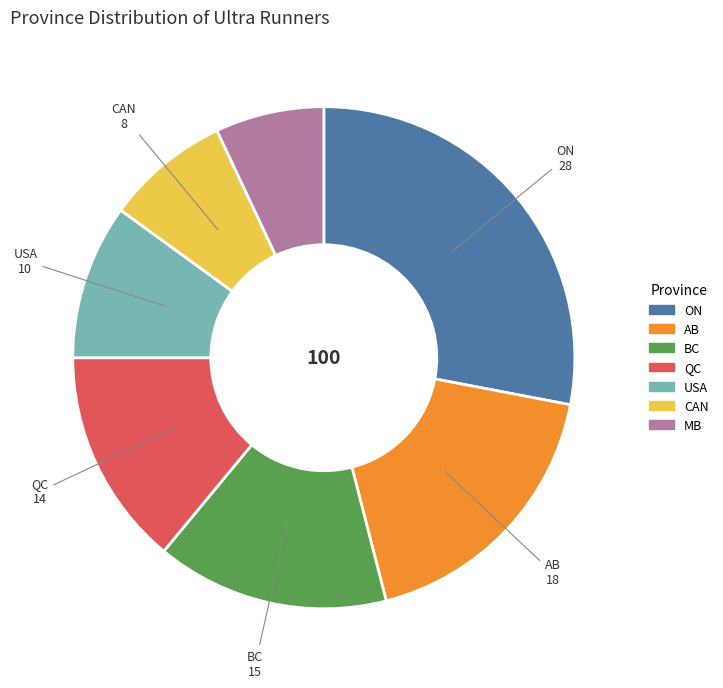

What is the largest slice in the pie chart?

ON